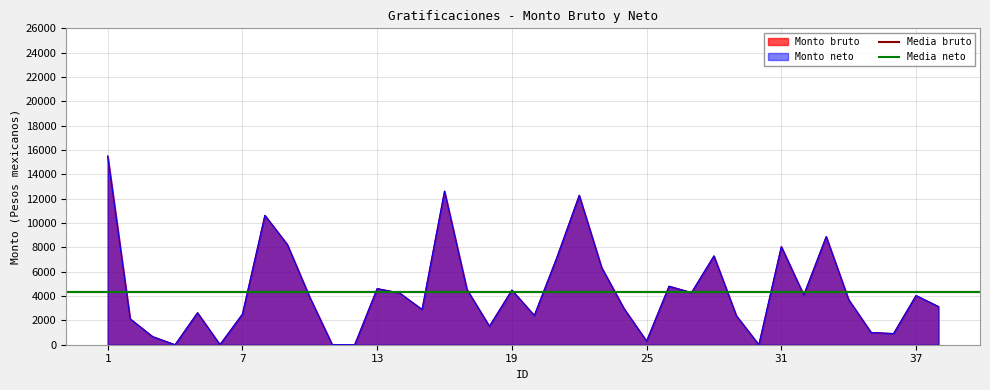

How many lines are shown in the chart?

2